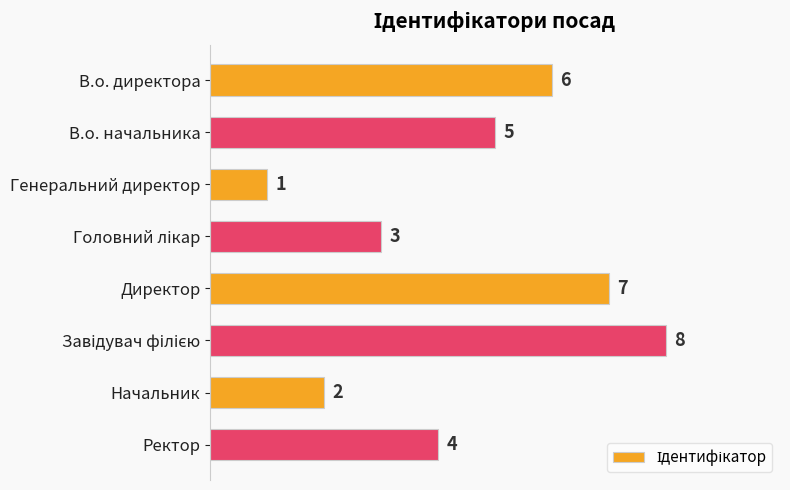

Which category has the lowest value across all series?

Генеральний директор